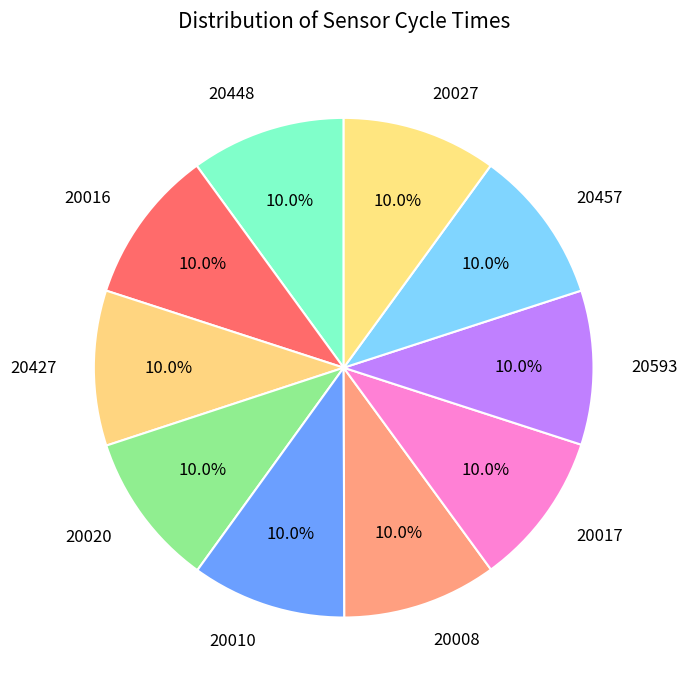

To the nearest percent, what portion does 20020 represent?

10%